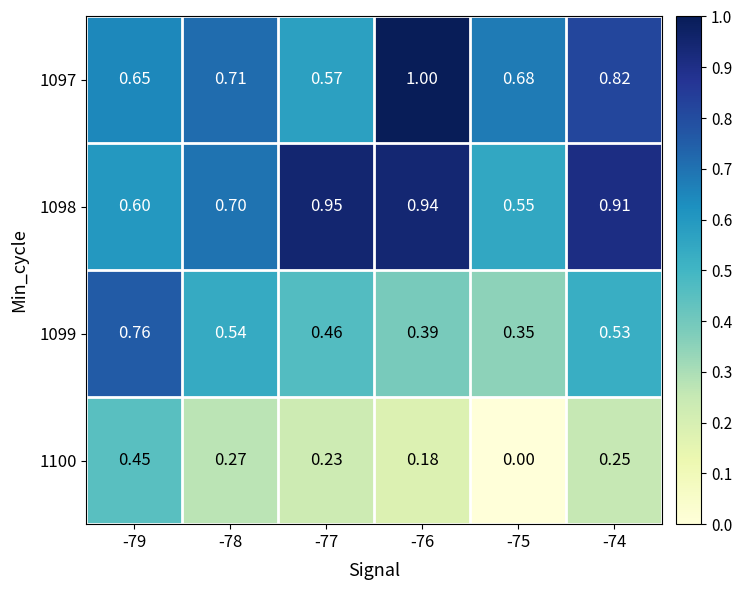

Is the value of 1100 at -79 greater than the value of 1097 at -79?

No